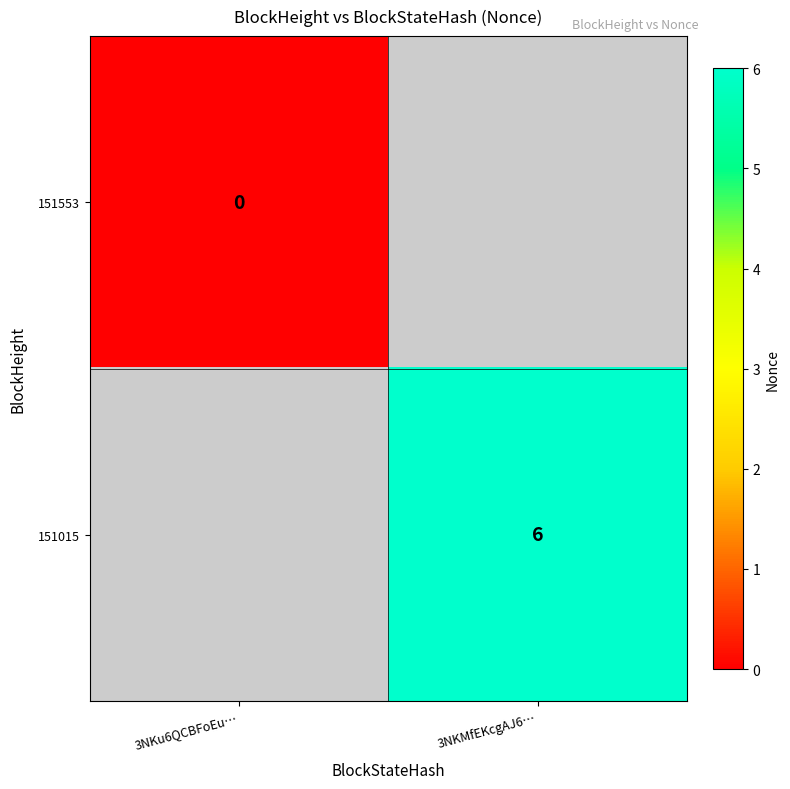

Count the number of data series in this chart.

2